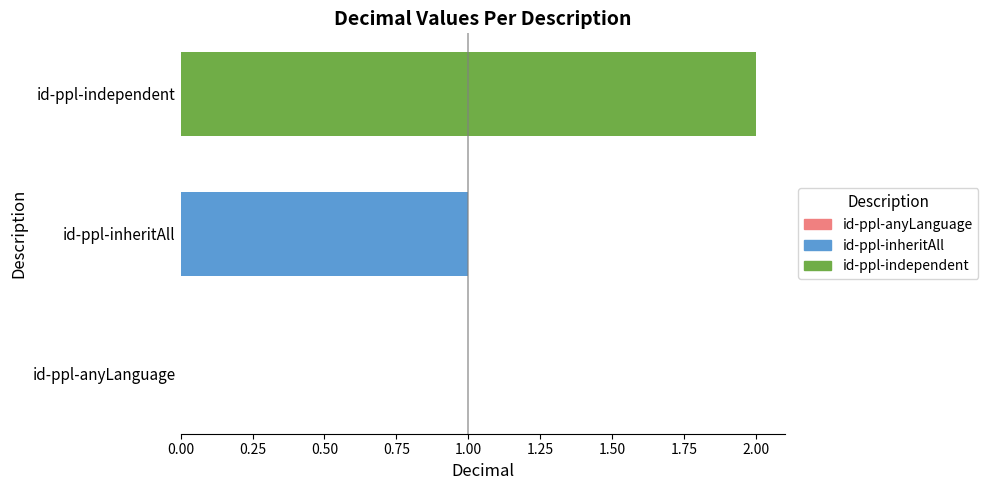

What is the change in value from id-ppl-inheritAll to id-ppl-independent?

+1